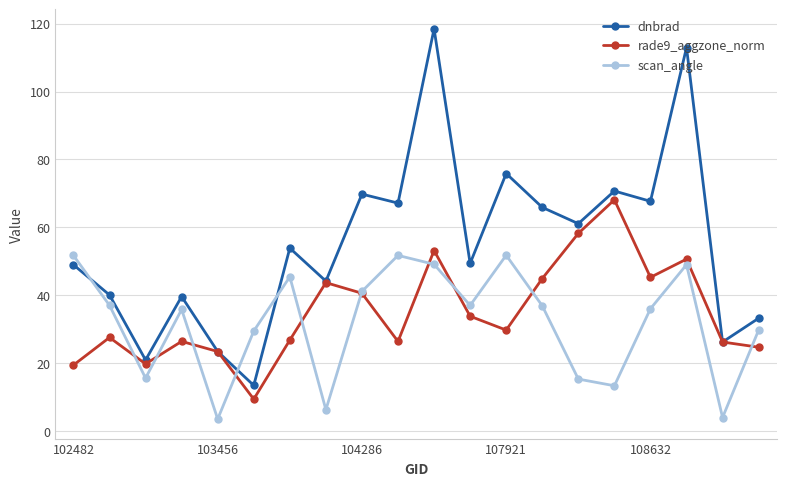

After their last crossing, which series has the higher values: dnbrad or scan_angle?

dnbrad